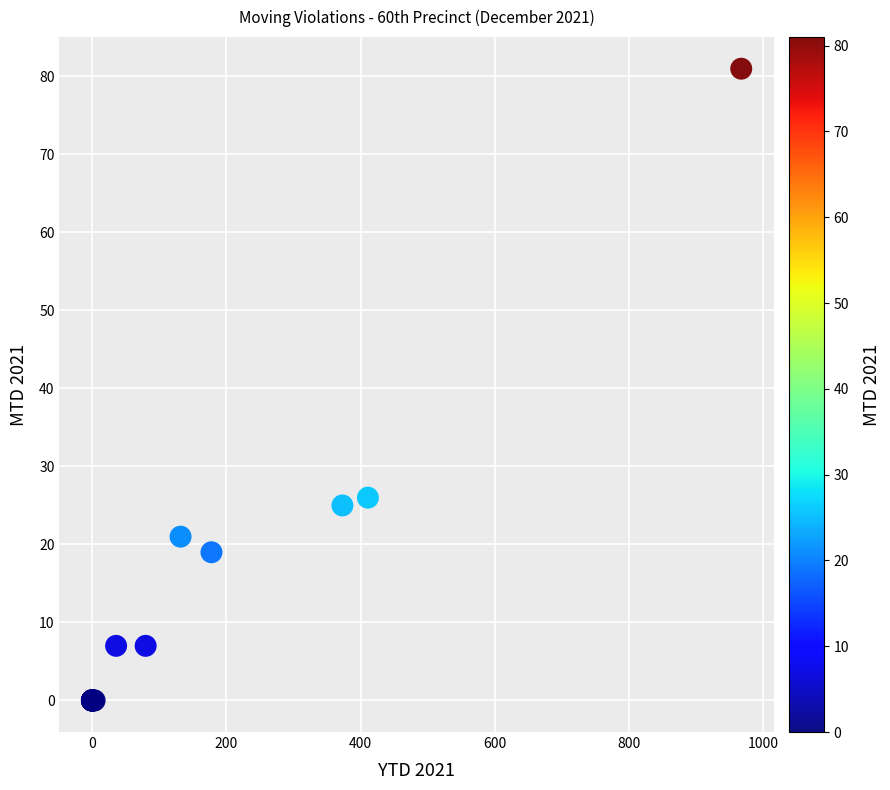

What Y value in the scatter plot is closest to 40?

26